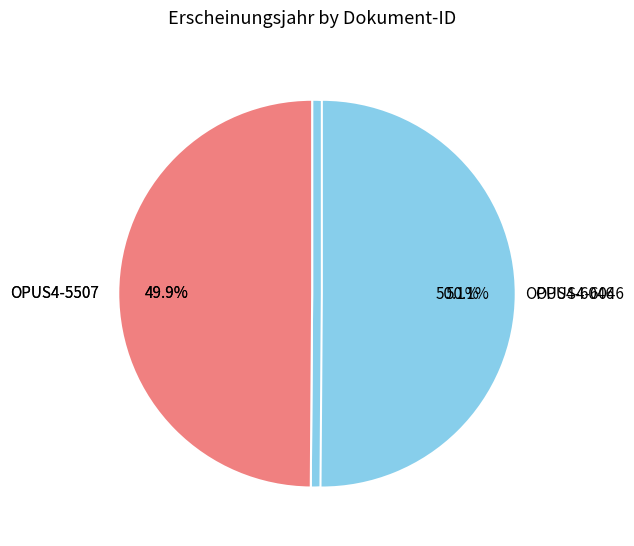

What percentage is the OPUS4-6046 slice, to the nearest percent?

50%